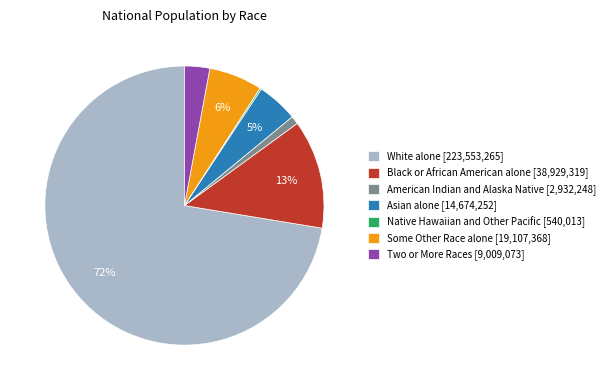

Between American Indian and Alaska Native and Black or African American alone, which is larger?

Black or African American alone